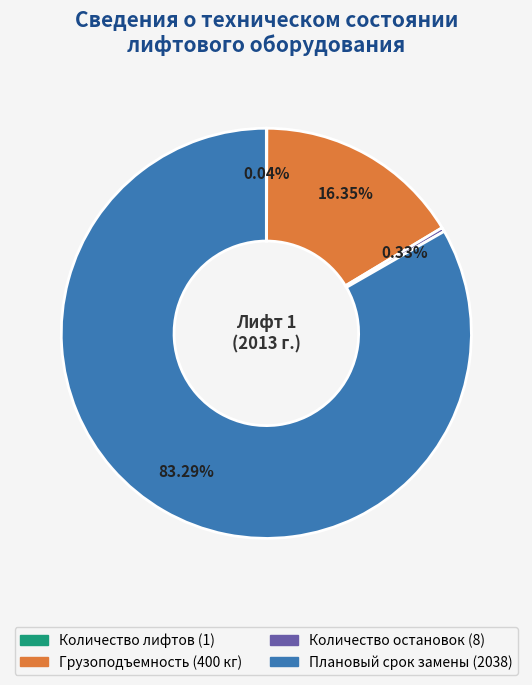

Do Количество остановок (8) and Плановый срок замены (2038) together represent more than half of the pie?

Yes